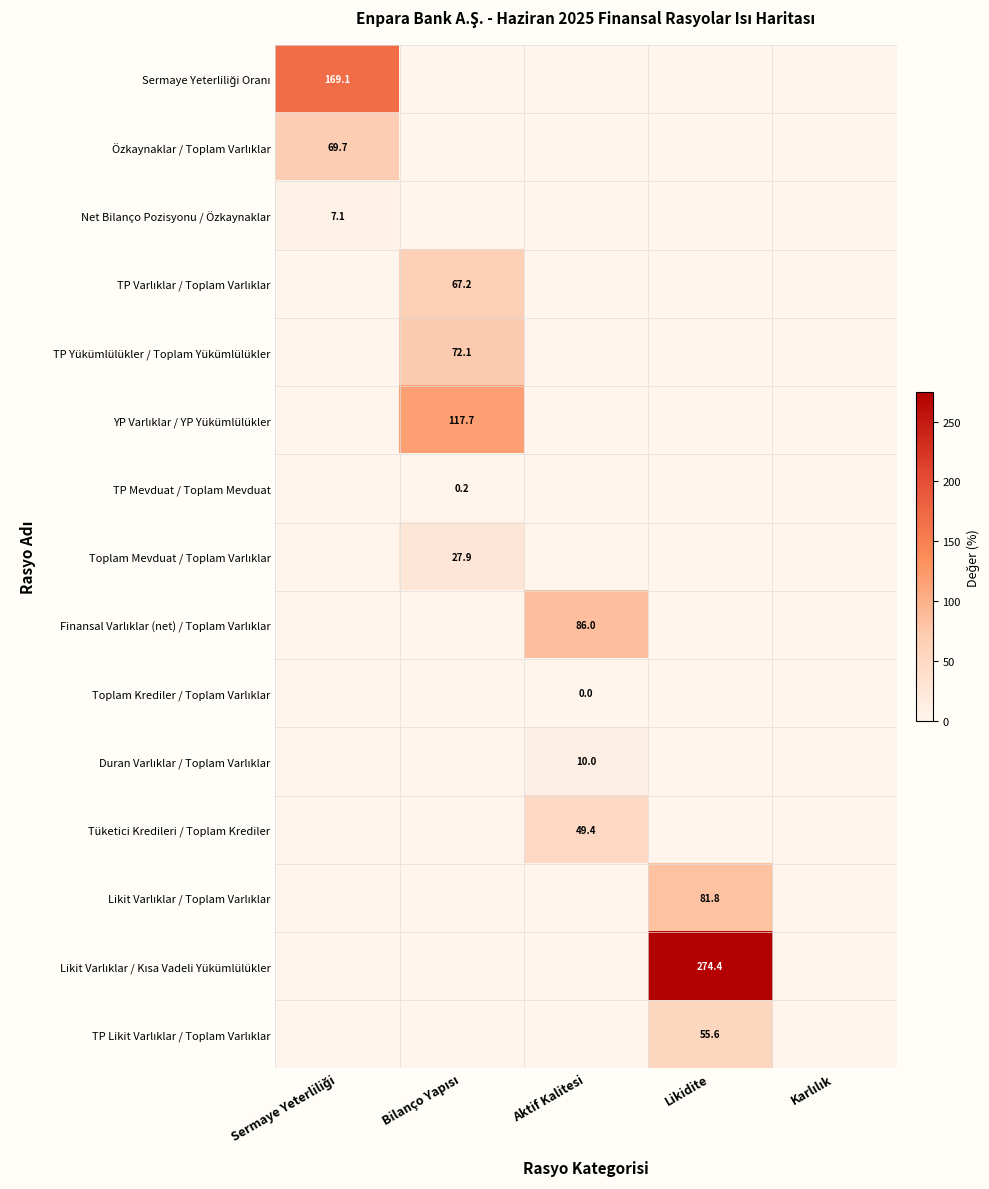

Which category has the highest value in the Tüketici Kredileri / Toplam Krediler series?

Aktif Kalitesi